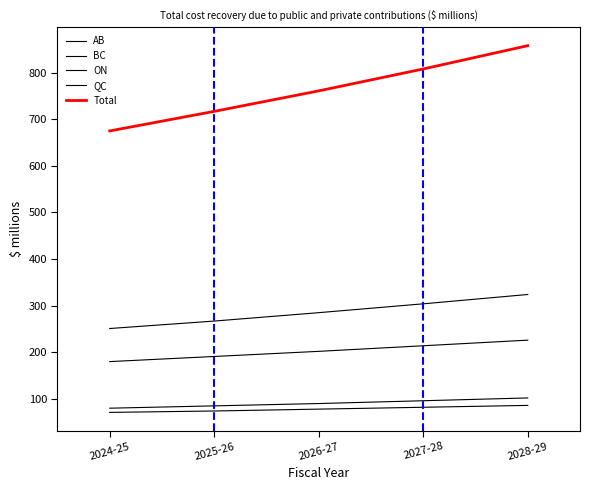

What is the difference between the highest and lowest values at 2024-25?

604